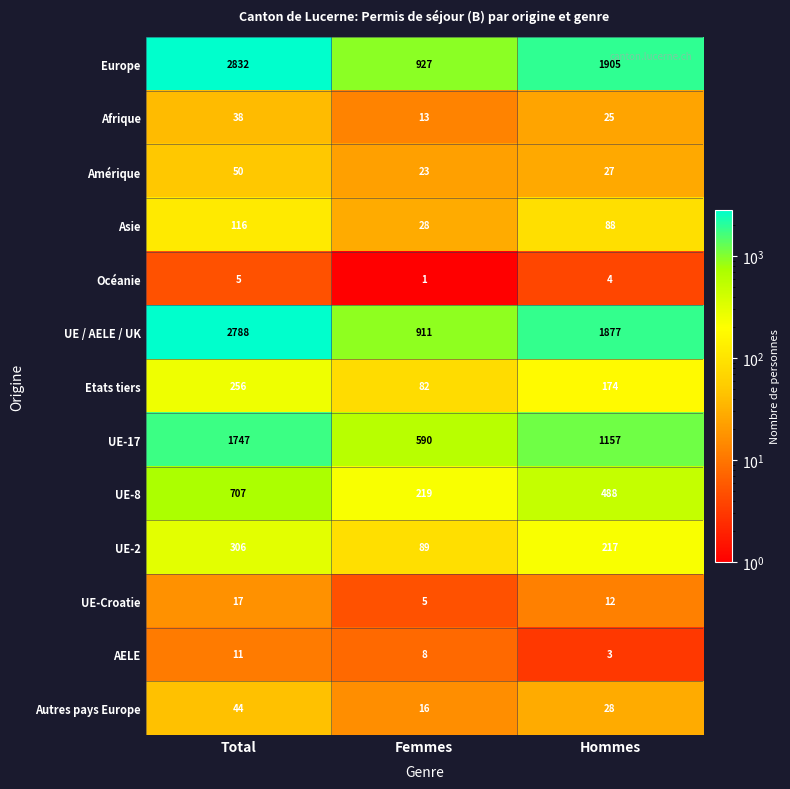

At how many categories does at least one series exceed 343?

3